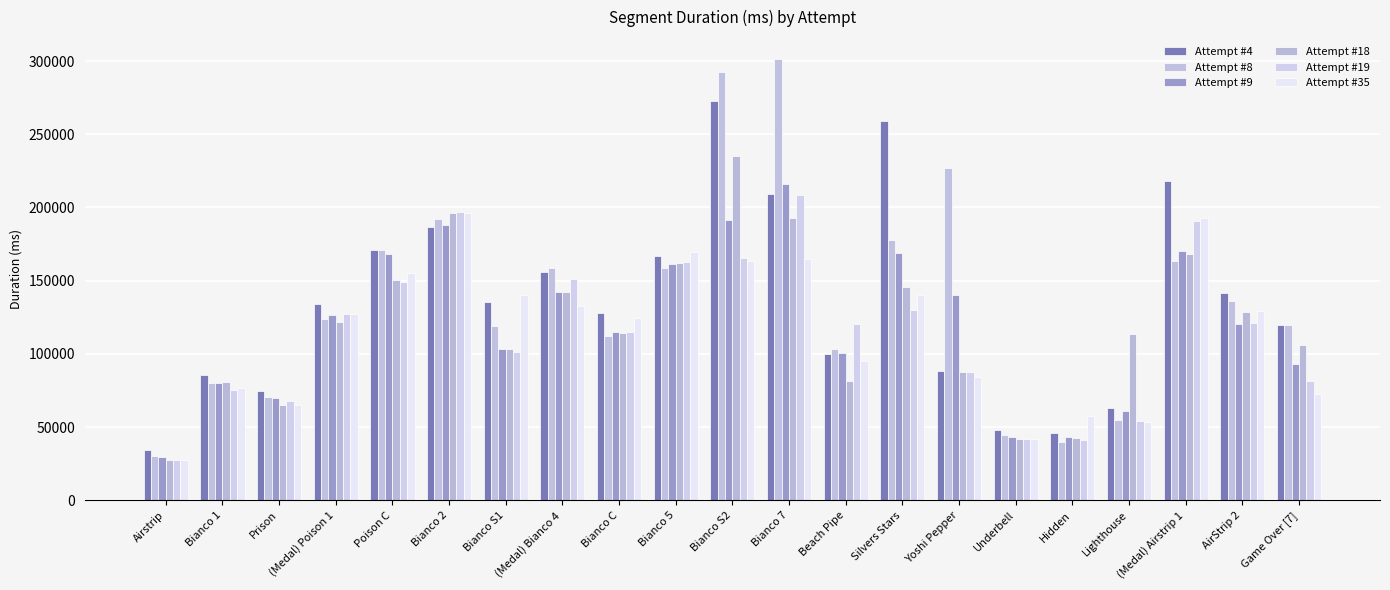

What is the difference between the second highest and second lowest values in the Attempt #4 series?

213285